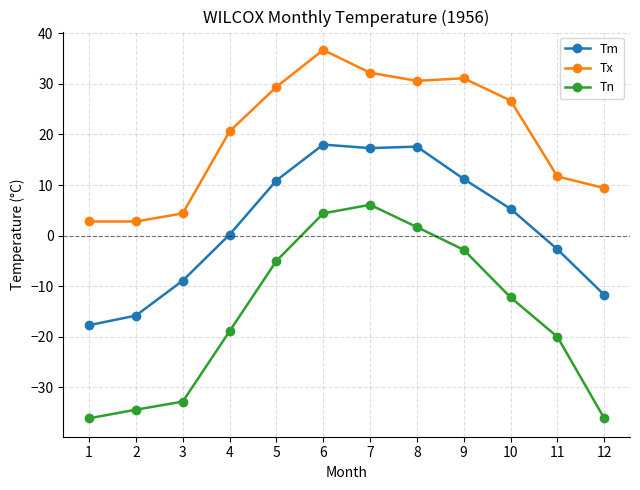

Where is Tm nearest to the value 0?

4